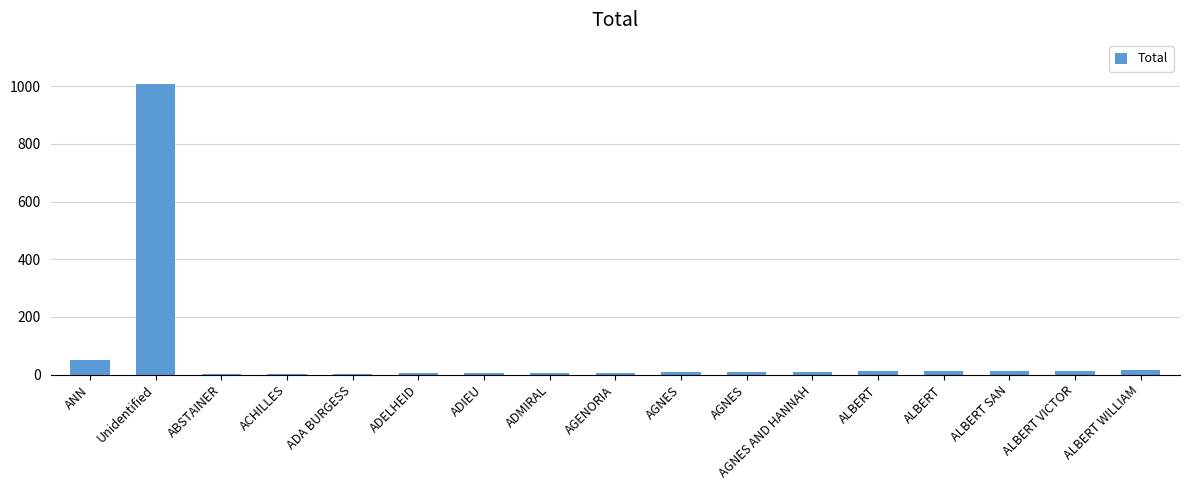

How many categories are shown in the chart?

17